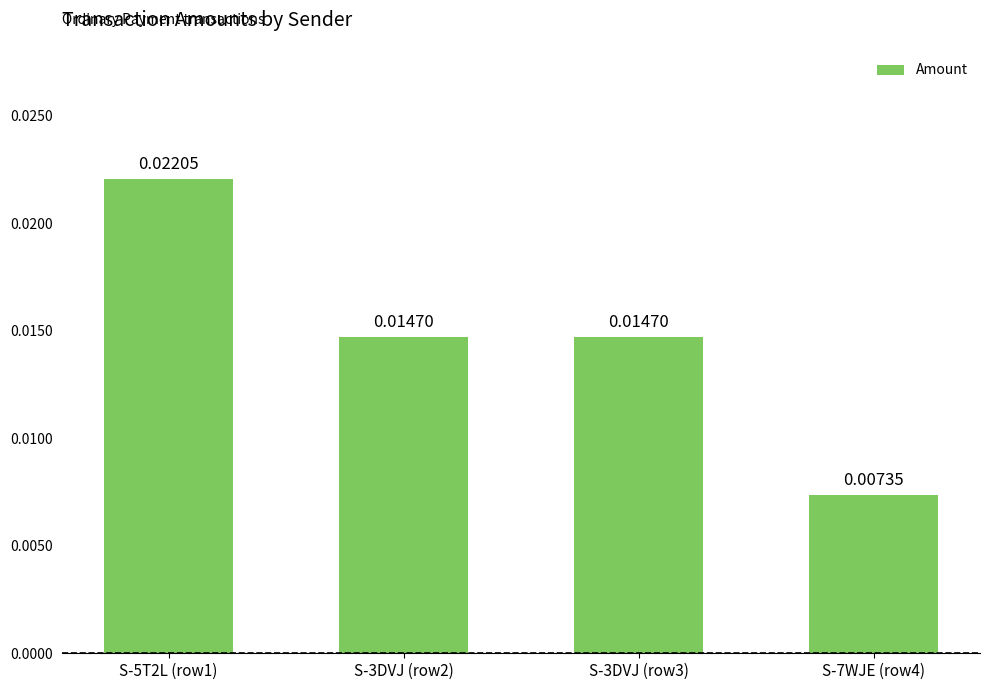

Rank the categories by value from highest to lowest.

S-5T2L (row1), S-3DVJ (row2), S-3DVJ (row3), S-7WJE (row4)